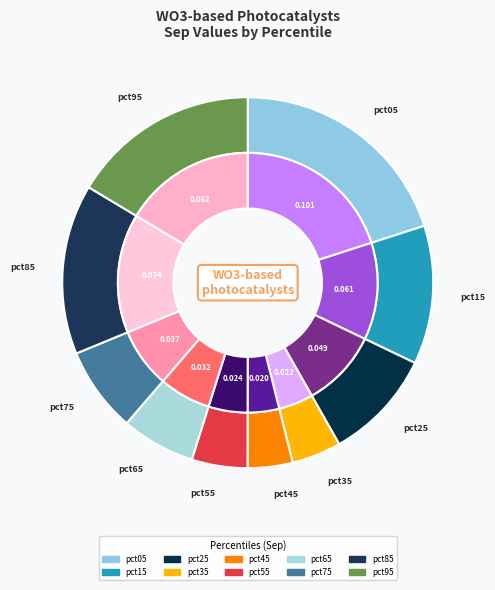

What portion of the pie excludes pct05?

80.0%